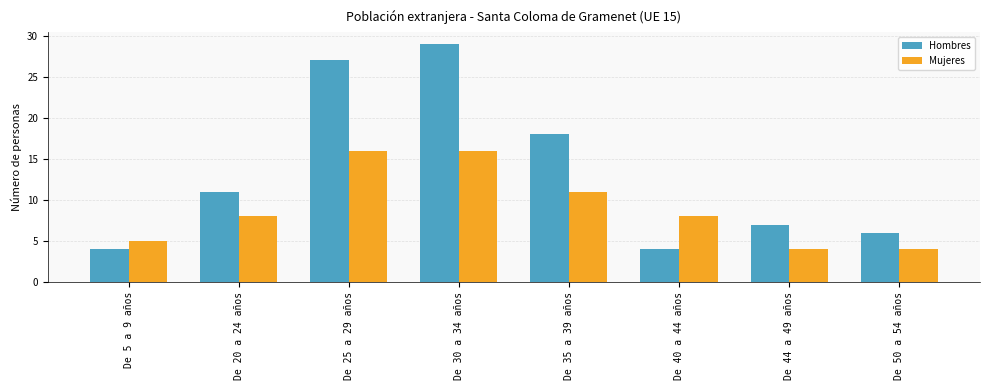

Reading right to left, transcribe all the data shown in this chart.

Hombres: 6	7	4	18	29	27	11	4
Mujeres: 4	4	8	11	16	16	8	5